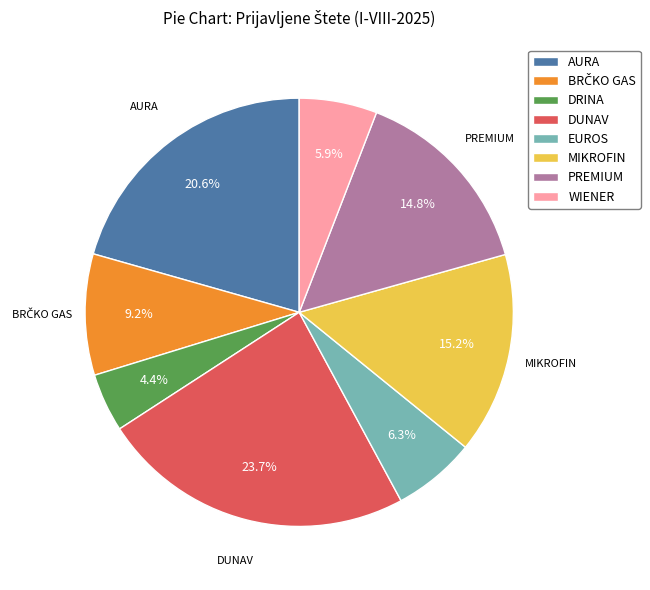

To the nearest percent, what is the average slice percentage?

12%